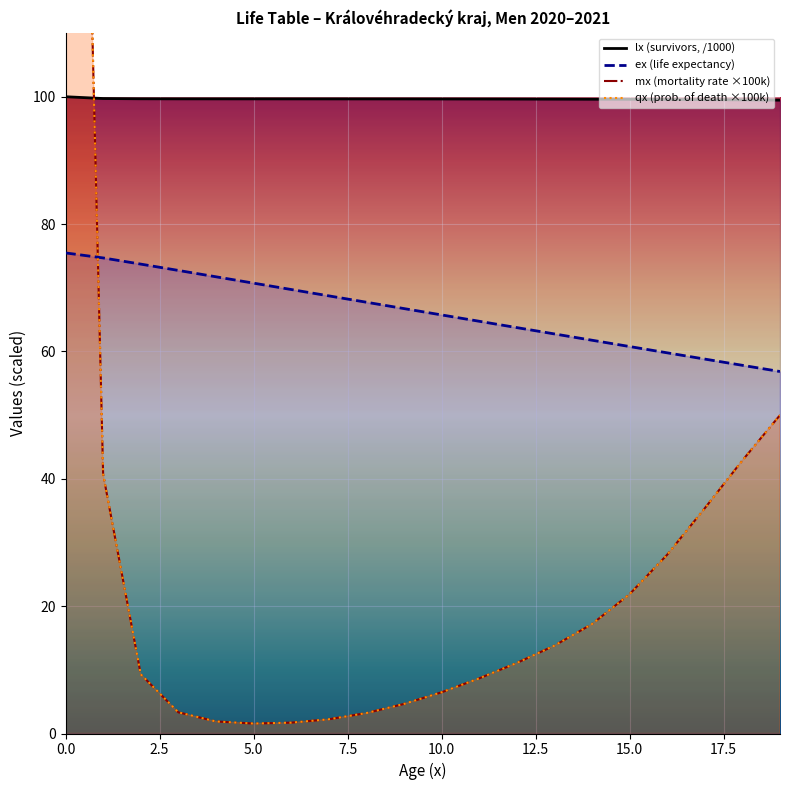

The value of ex at 18 is 57.8. True or false?

True